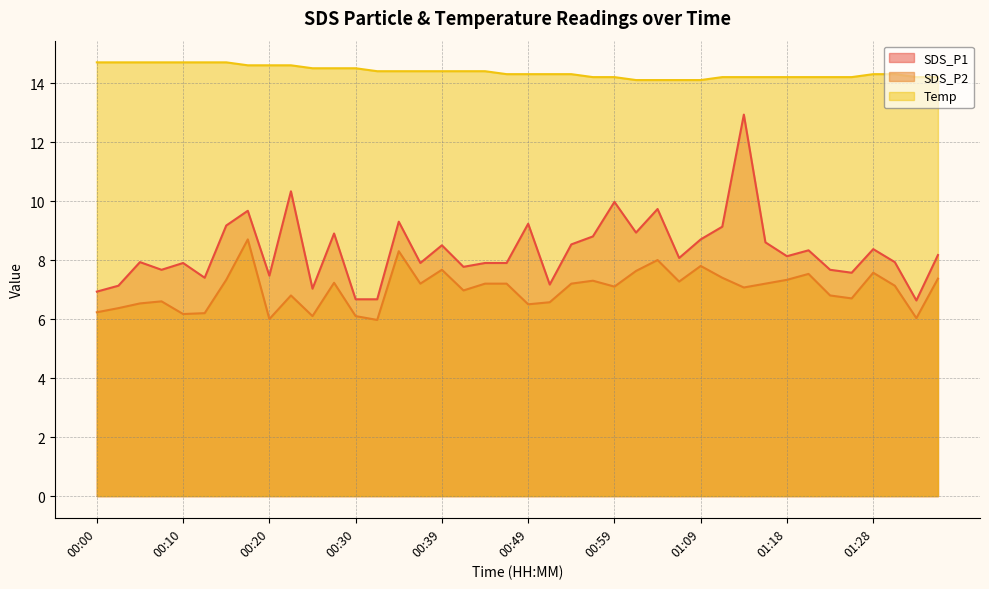

What is the maximum value shown in the chart?

14.7